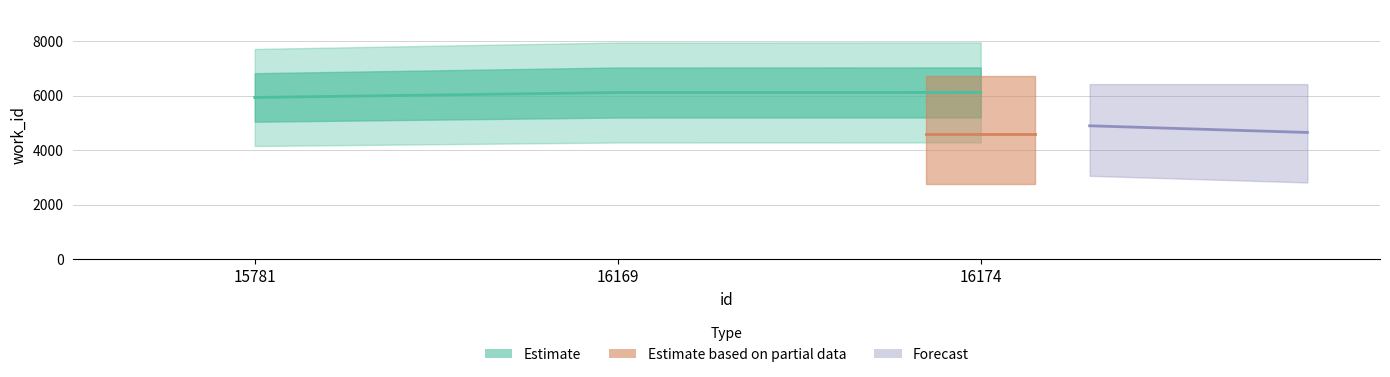

List the labels in order of value, largest first.

16174, 16169, 15781